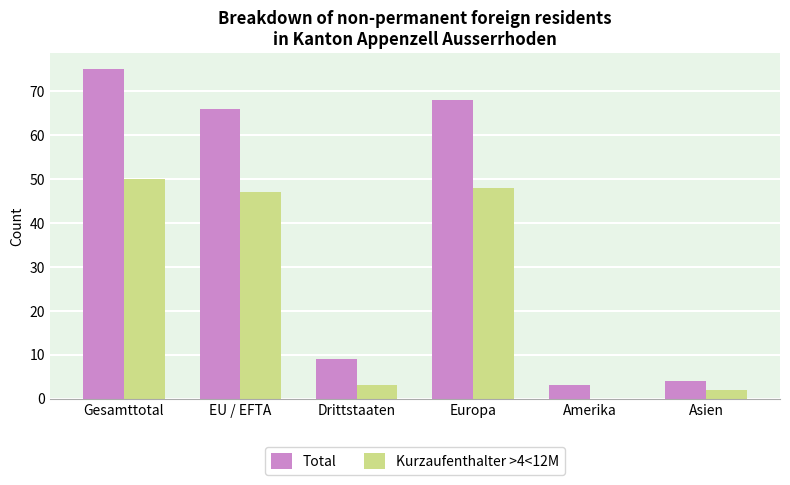

The Total series shows 28 at Gesamttotal. True or false?

False